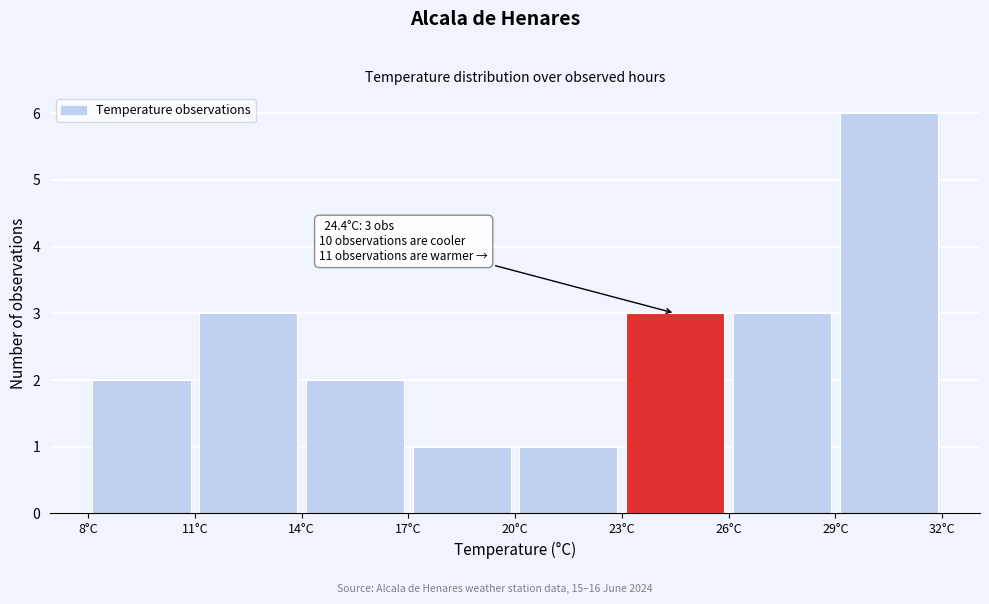

Which range on the x-axis has the tallest bar?

29 to 32